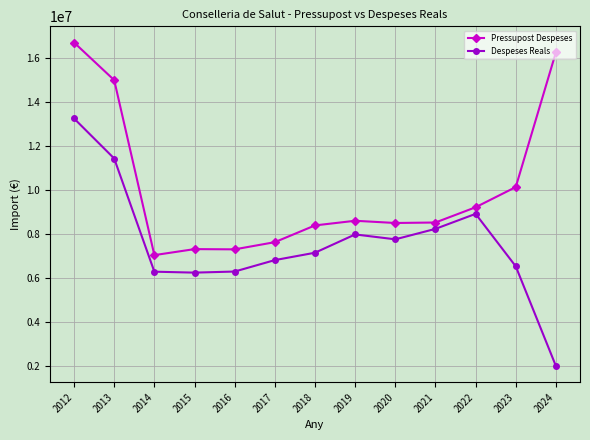

Rank the series by their maximum value, from lowest to highest.

Despeses Reals, Pressupost Despeses